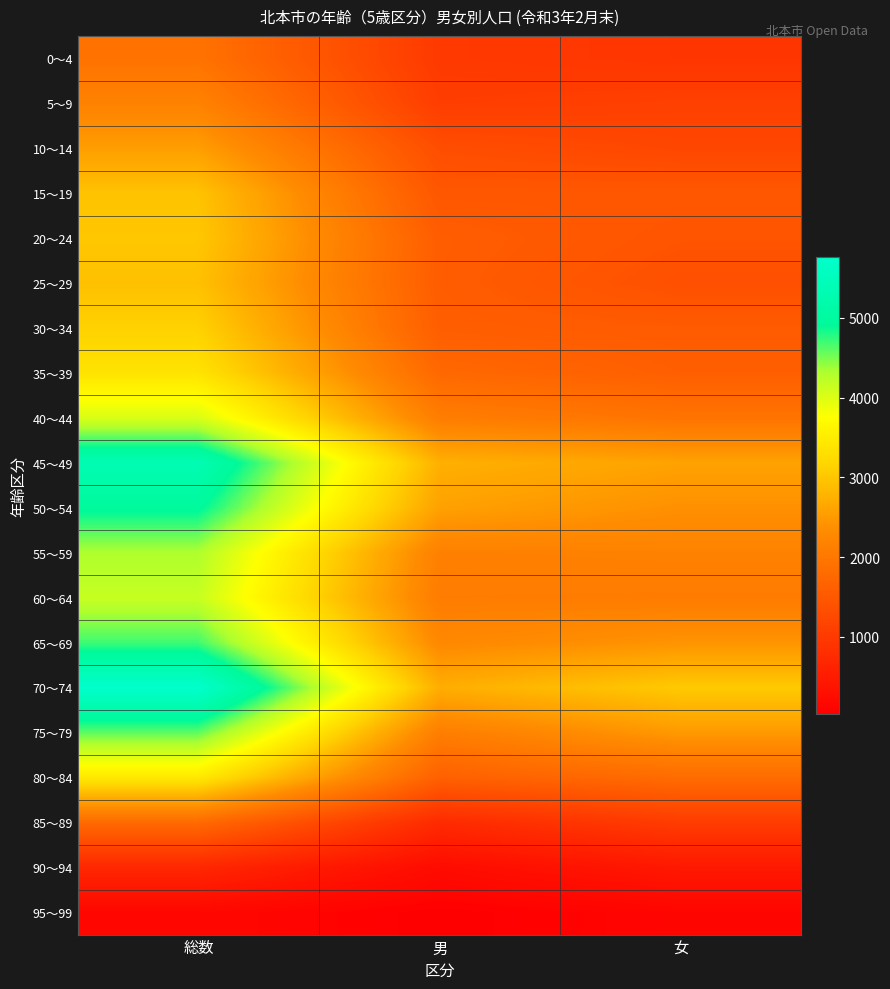

Reading right to left, list all the values displayed in this chart.

0～4: 女=929	男=996	総数=1925
5～9: 女=1111	男=1059	総数=2170
10～14: 女=1212	男=1326	総数=2538
15～19: 女=1489	男=1473	総数=2962
20～24: 女=1430	男=1579	総数=3009
25～29: 女=1361	男=1570	総数=2931
30～34: 女=1538	男=1588	総数=3126
35～39: 女=1605	男=1759	総数=3364
40～44: 女=1934	男=2097	総数=4031
45～49: 女=2589	男=2752	総数=5341
50～54: 女=2378	男=2572	総数=4950
55～59: 女=2170	男=2142	総数=4312
60～64: 女=2071	男=2082	総数=4153
65～69: 女=2423	男=2271	総数=4694
70～74: 女=3038	男=2726	総数=5764
75～79: 女=2484	男=2107	総数=4591
80～84: 女=1811	男=1632	総数=3443
85～89: 女=1041	男=747	総数=1788
90～94: 女=452	男=240	総数=692
95～99: 女=133	男=37	総数=170